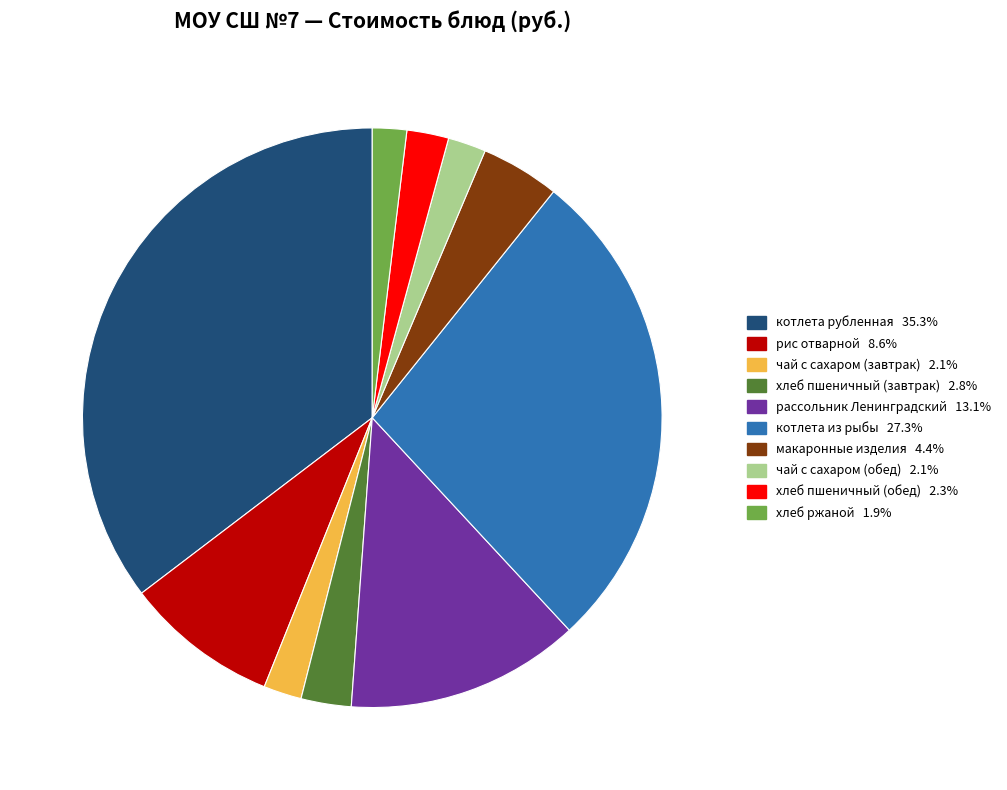

Is the sum of хлеб пшеничный (завтрак) 2.8% and чай с сахаром (обед) 2.1% greater than half?

No